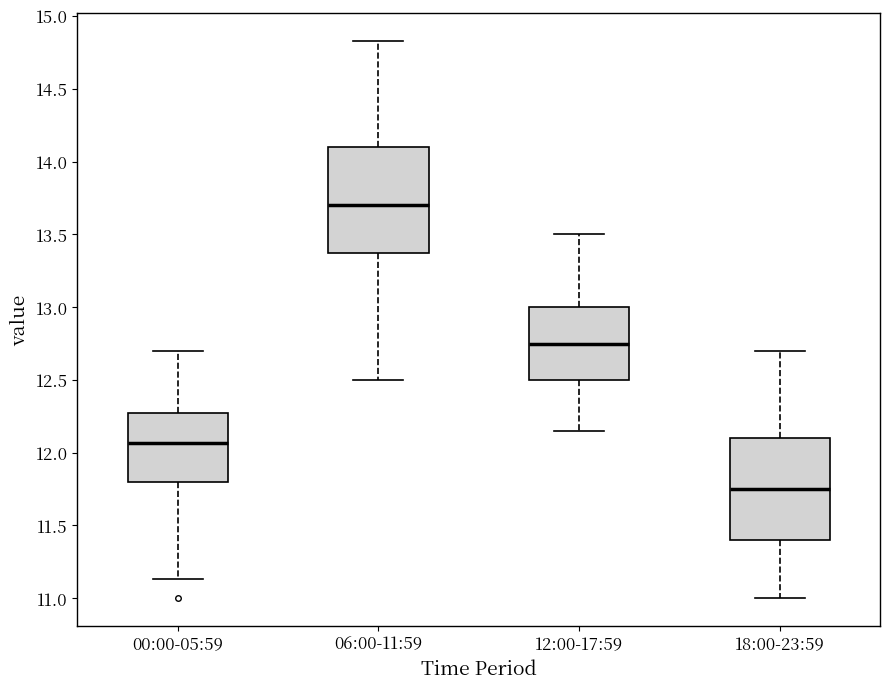

Reading left to right, transcribe this box plot: for each box, give where its median line is, the range the box spans, and where its two whiskers end, as read against the y-axis. The values are not printed on the chart, so give them approximately, as read against the axis.

00:00-05:59: median 12.05, box 11.80 to 12.25, whiskers 11.15 to 12.70
06:00-11:59: median 13.70, box 13.35 to 14.10, whiskers 12.50 to 14.85
12:00-17:59: median 12.75, box 12.50 to 13.00, whiskers 12.15 to 13.50
18:00-23:59: median 11.75, box 11.40 to 12.10, whiskers 11.00 to 12.70